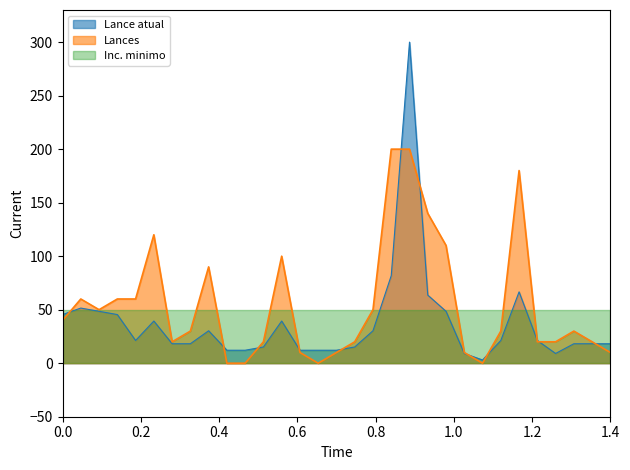

True or false: Lance atual and Lances cross at least once.

True